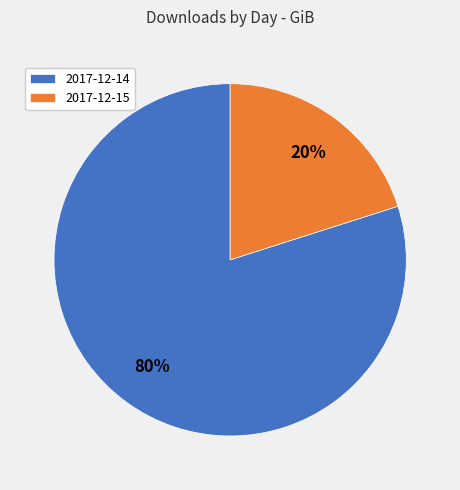

True or false: 2017-12-14 accounts for 80% of the total.

True